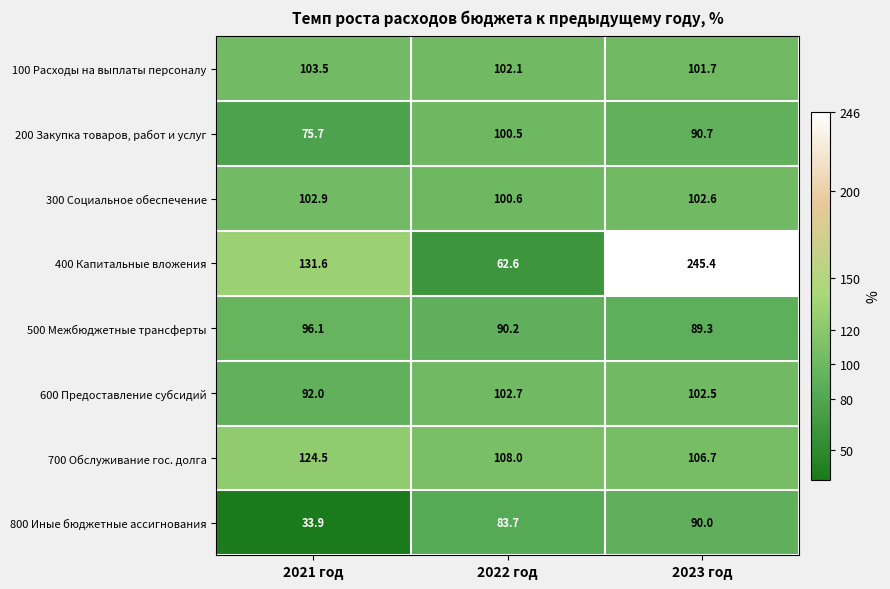

The 800 Иные бюджетные ассигнования series shows 18.1 at 2021 год. True or false?

False